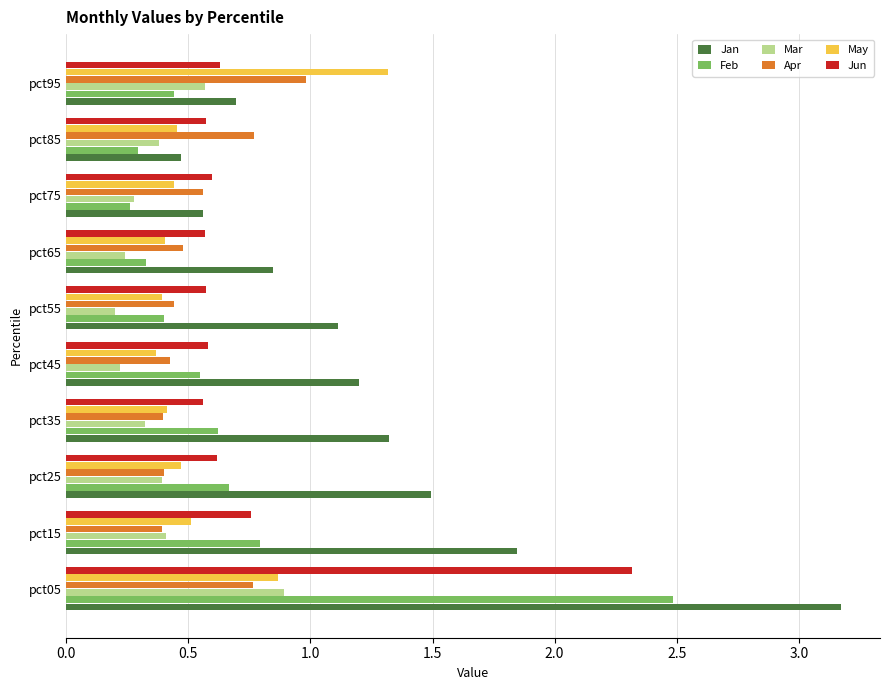

Is the value of May at pct25 greater than the value of Jun at pct35?

No